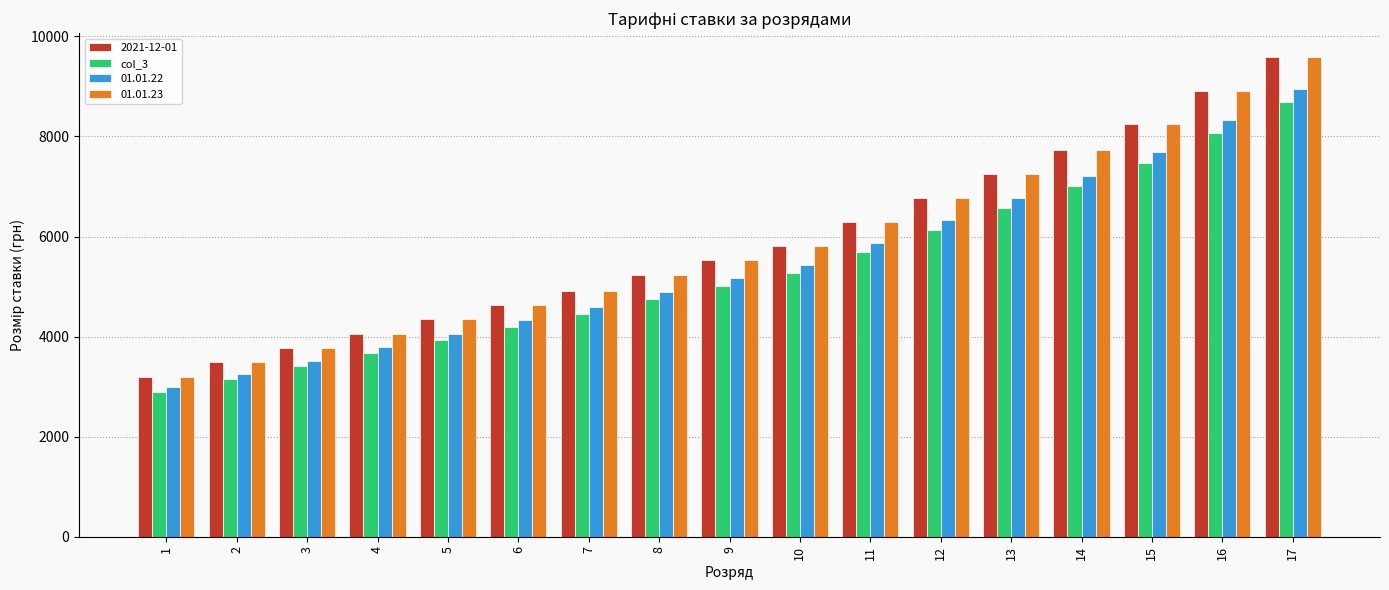

What is the maximum value shown in the chart?

9585